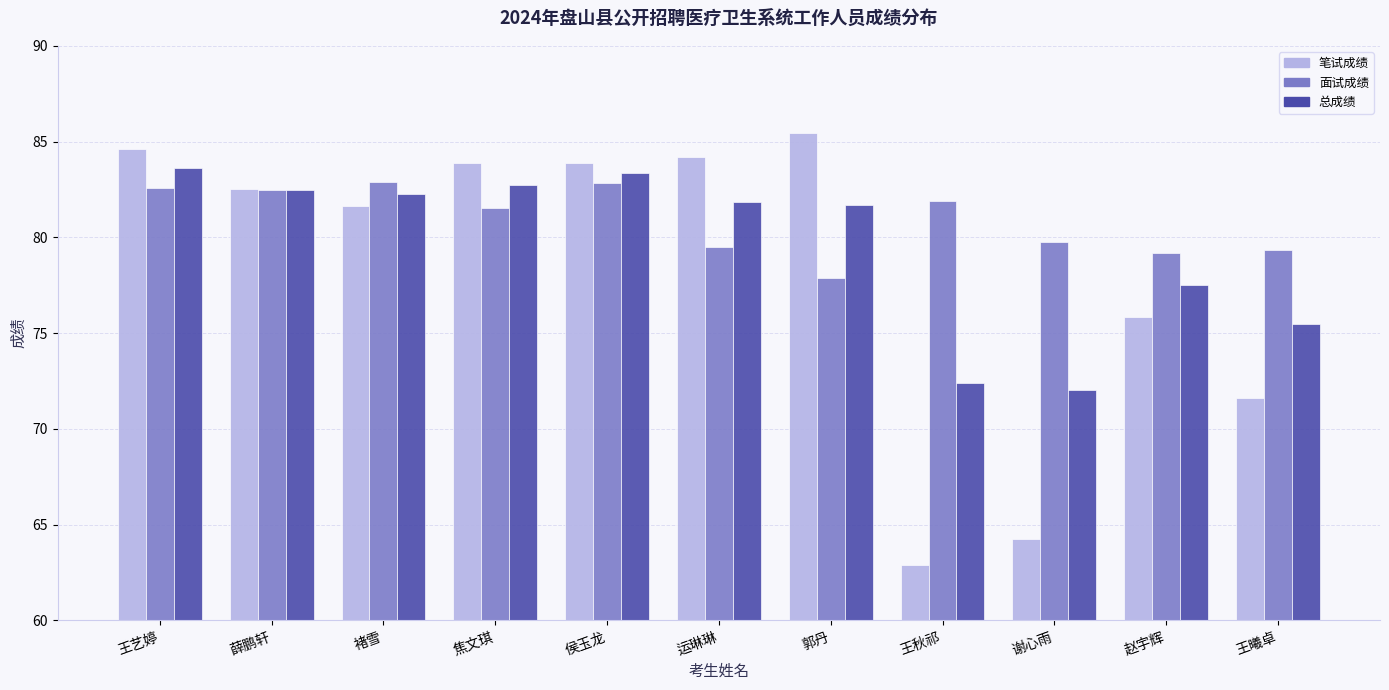

What is the difference between the maximum and second lowest values in the 面试成绩 series?

3.7